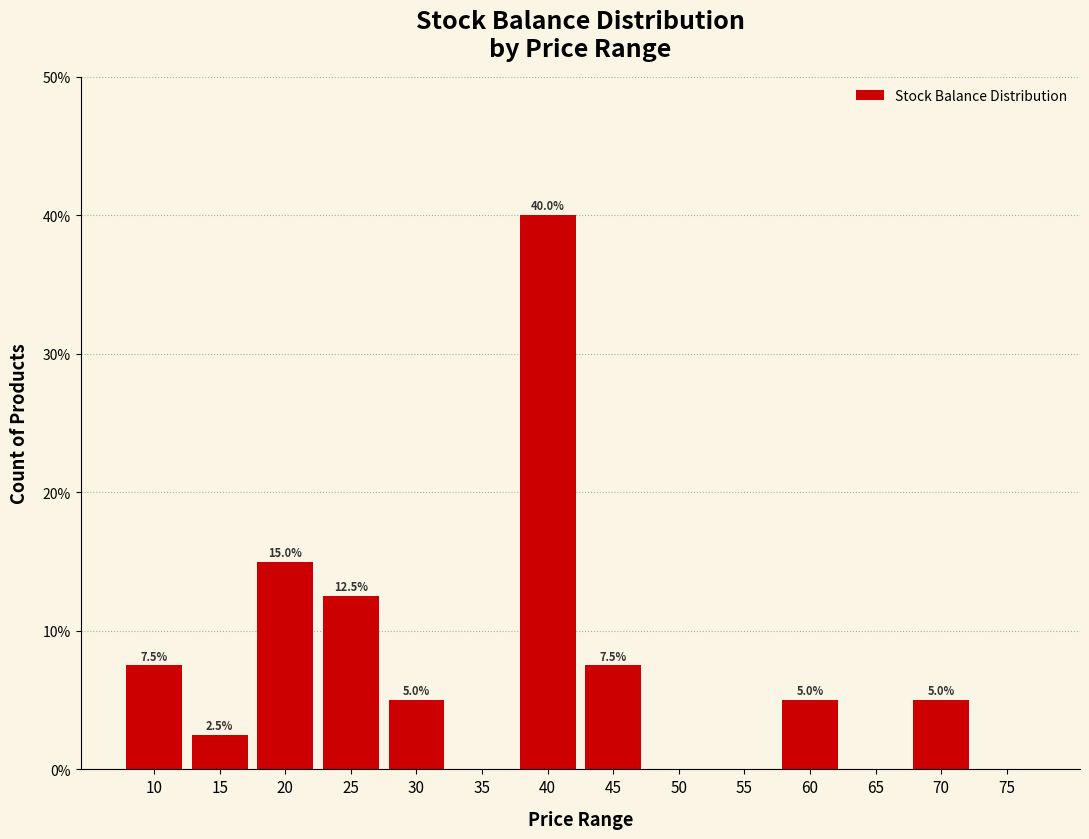

What is the ratio of the value at 25 to the value at 15?

5.0